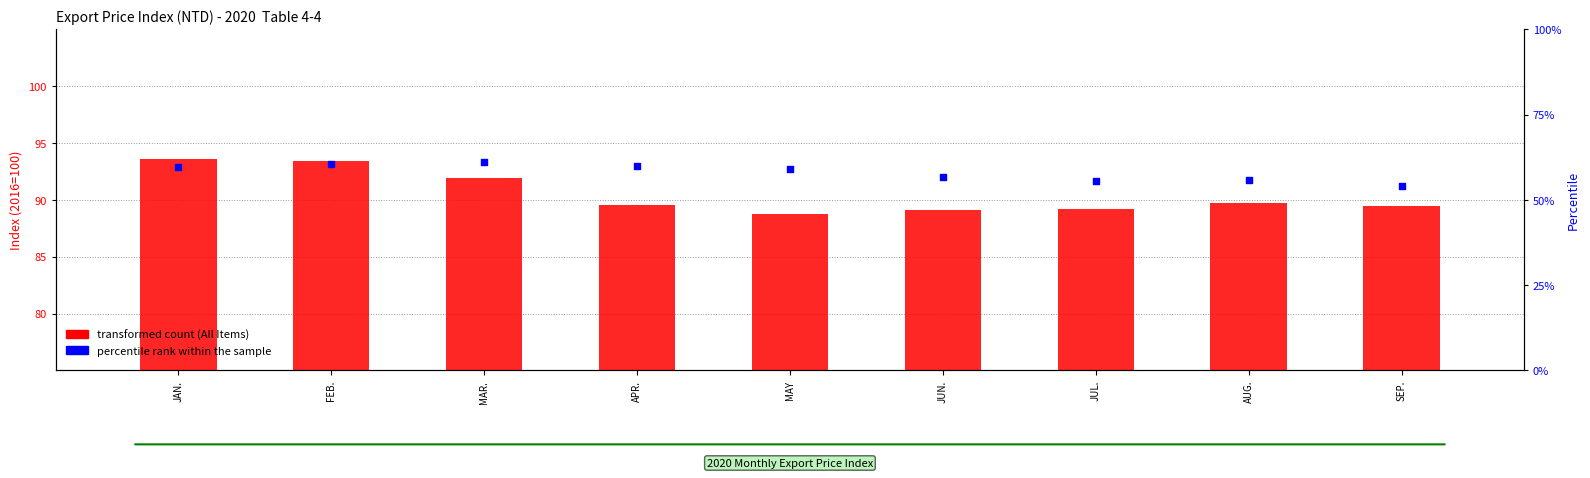

What is the total value across all series at JUL.?

144.8